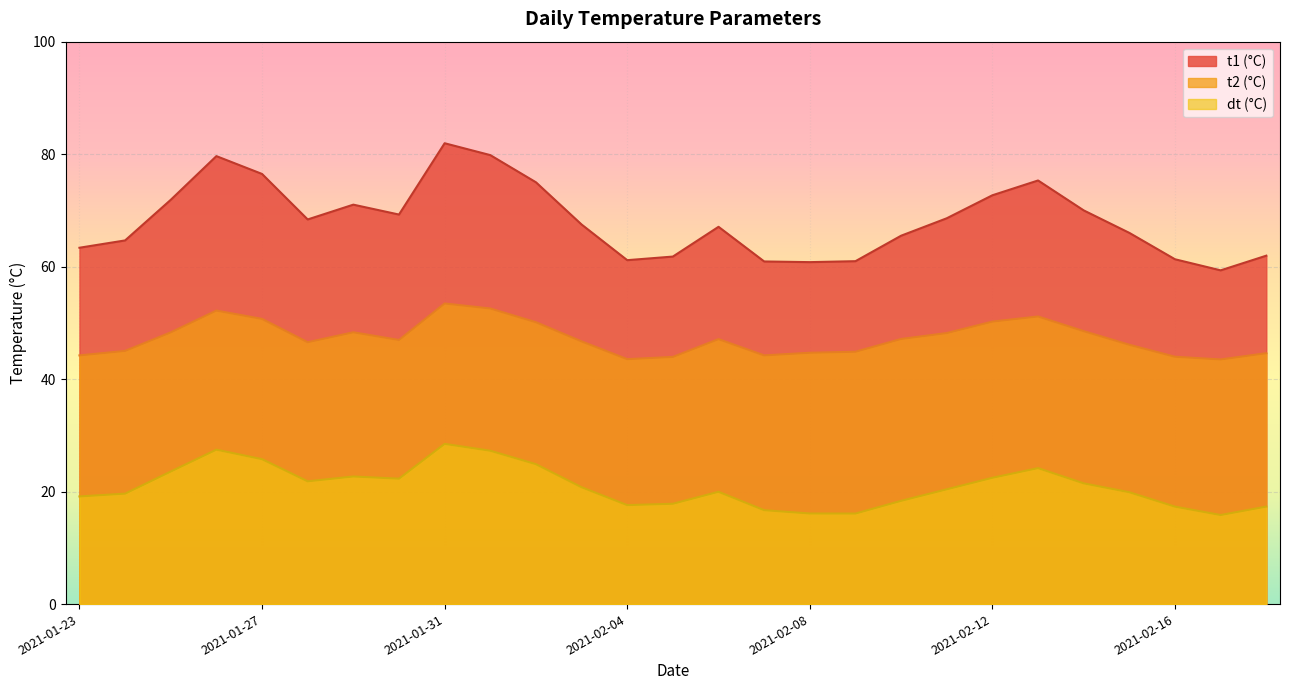

True or false: t1 and t2 intersect in this chart.

False